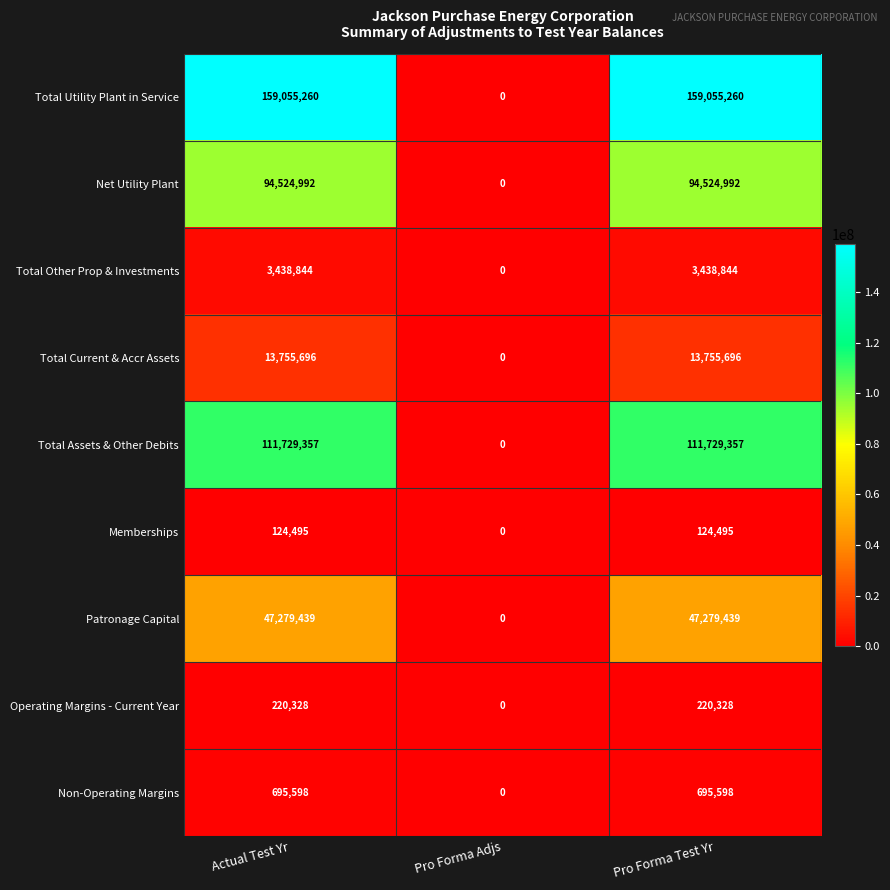

Is the value of Patronage Capital at Actual Test Yr greater than the value of Memberships at Pro Forma Test Yr?

Yes